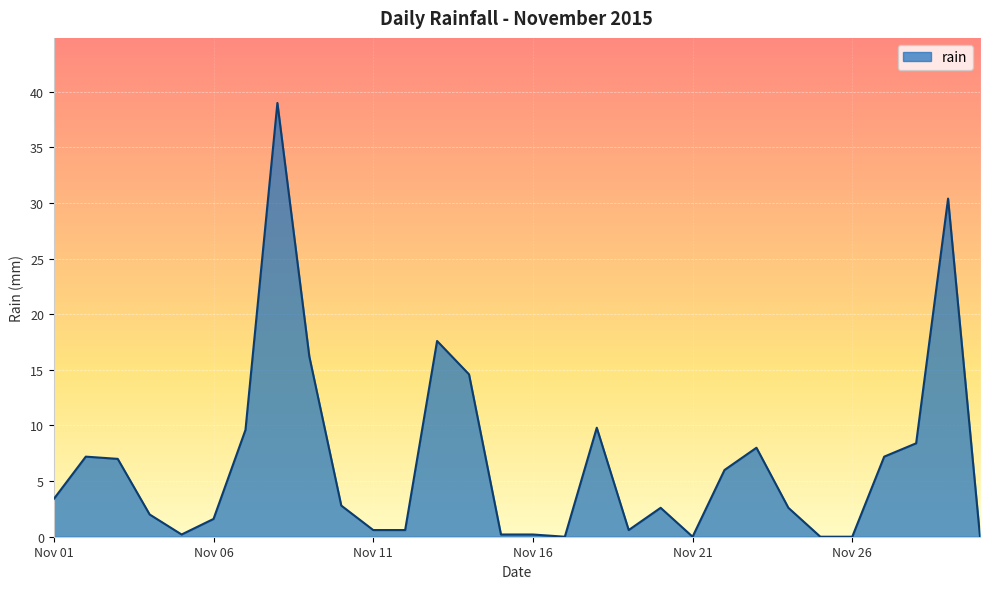

What is the sum of all values?

198.4